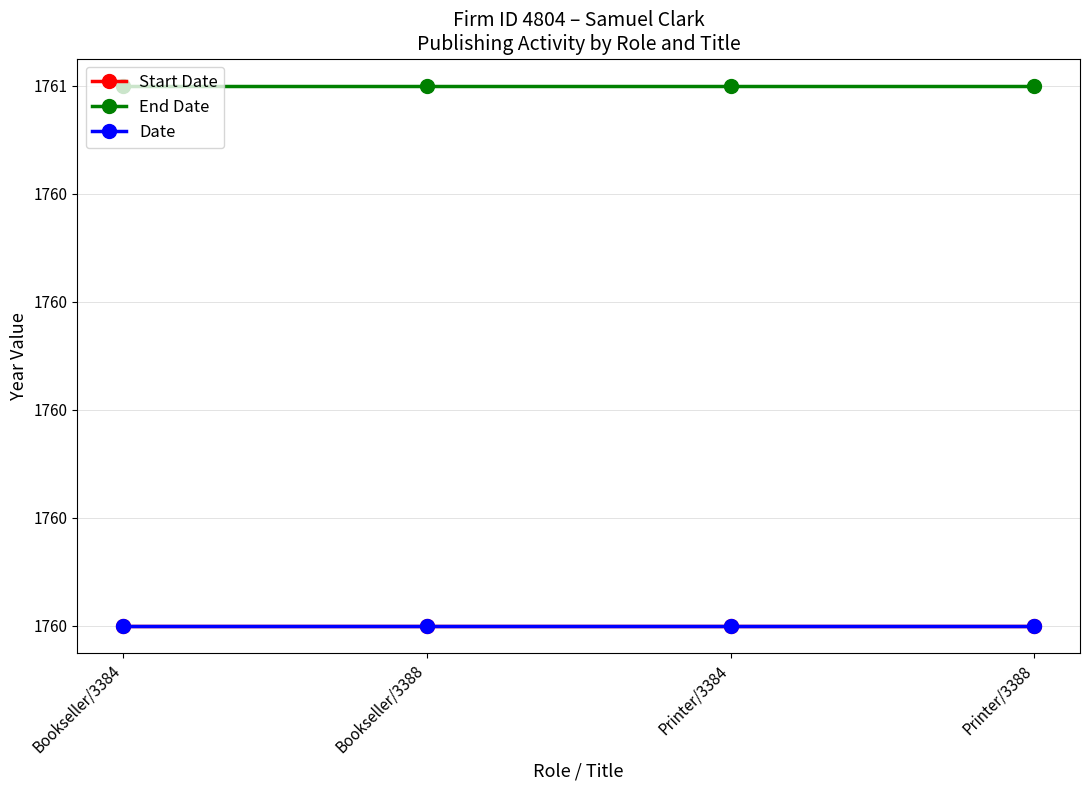

What is the label of the 1st point from the right?

Printer/3388